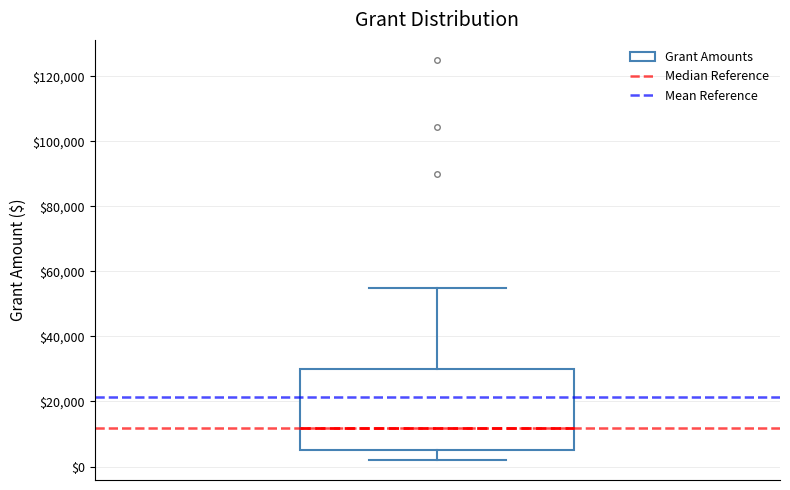

Where is the upper edge of the box on the y-axis? The values are not printed on the chart, so give them approximately, as read against the axis.

30000